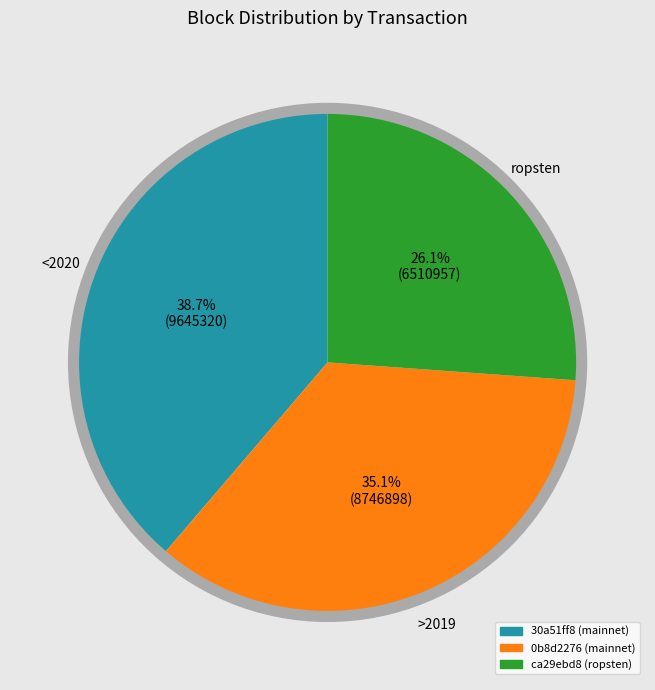

Is there a majority slice in this chart?

No